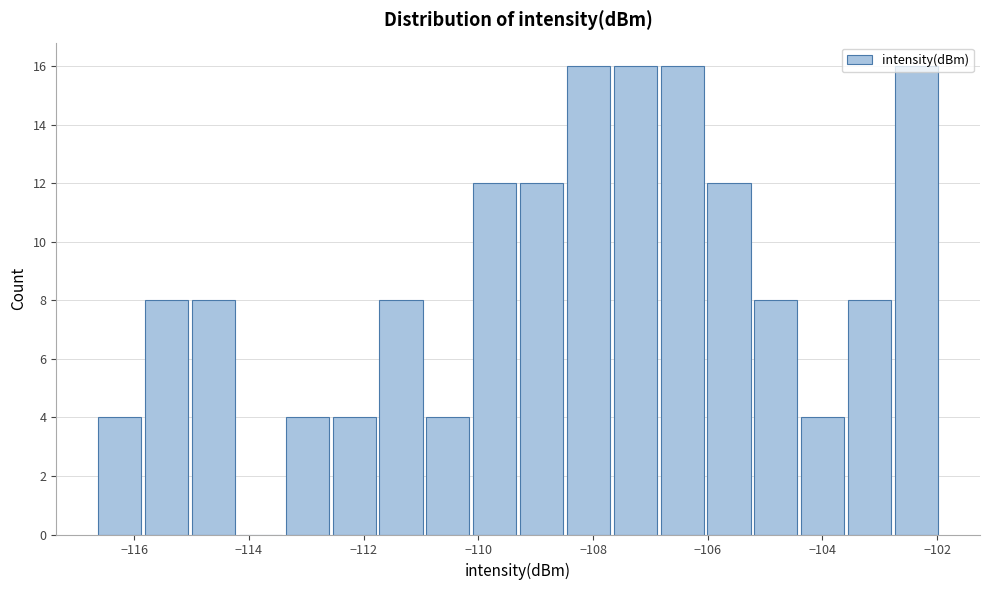

What is the height of the bar covering -106.8 to -106.0 on the x-axis? Neither the bar edges nor the heights are printed on the chart, so give them approximately, as read against the axes.

16